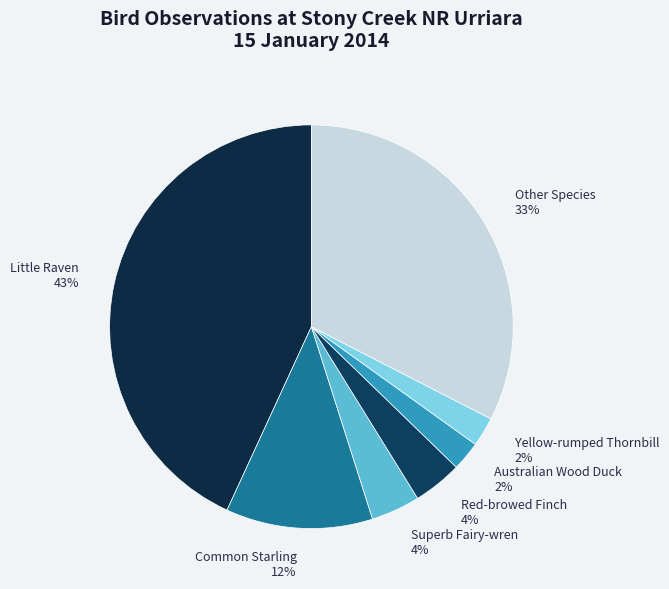

True or false: Little Raven 43% accounts for 50% of the total.

False